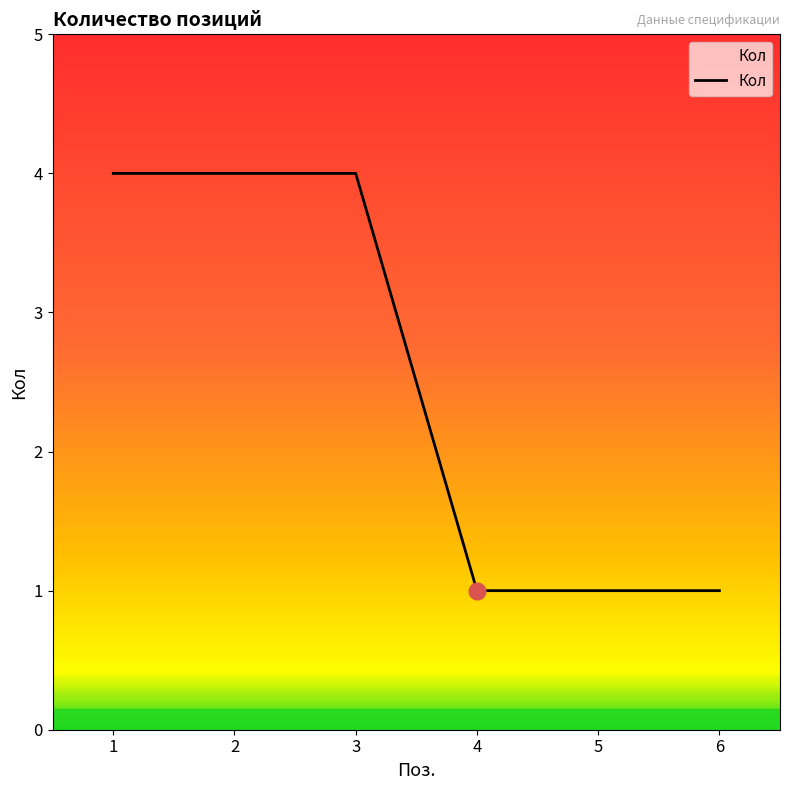

The value at 3 is 4. True or false?

True